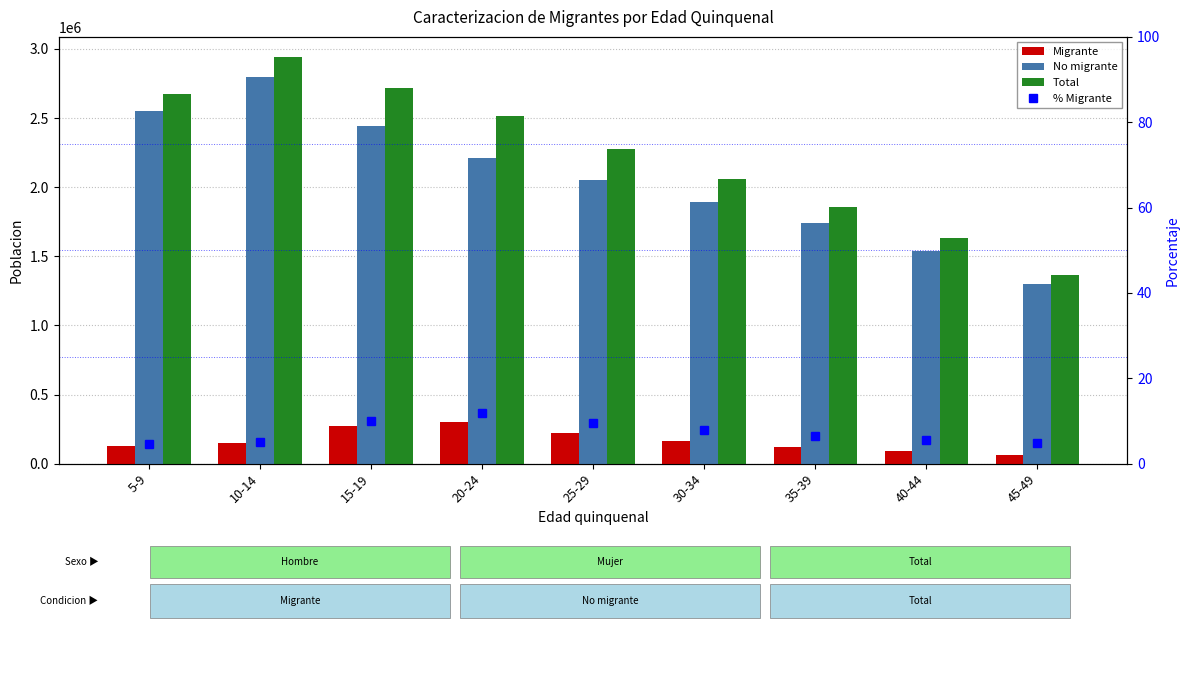

What is the sum of all Migrante values?

1496797.0